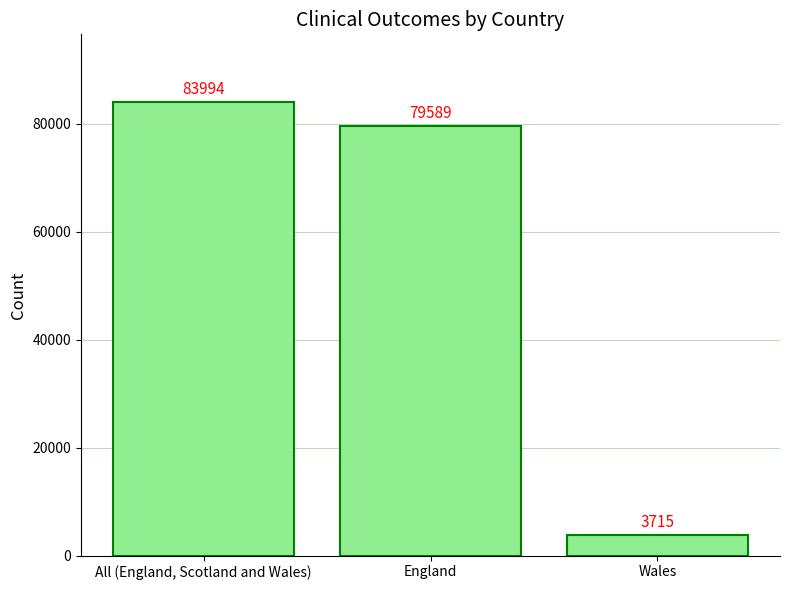

Reading left to right, list all the values displayed in this chart.

All (England, Scotland and Wales)=83994	England=79589	Wales=3715